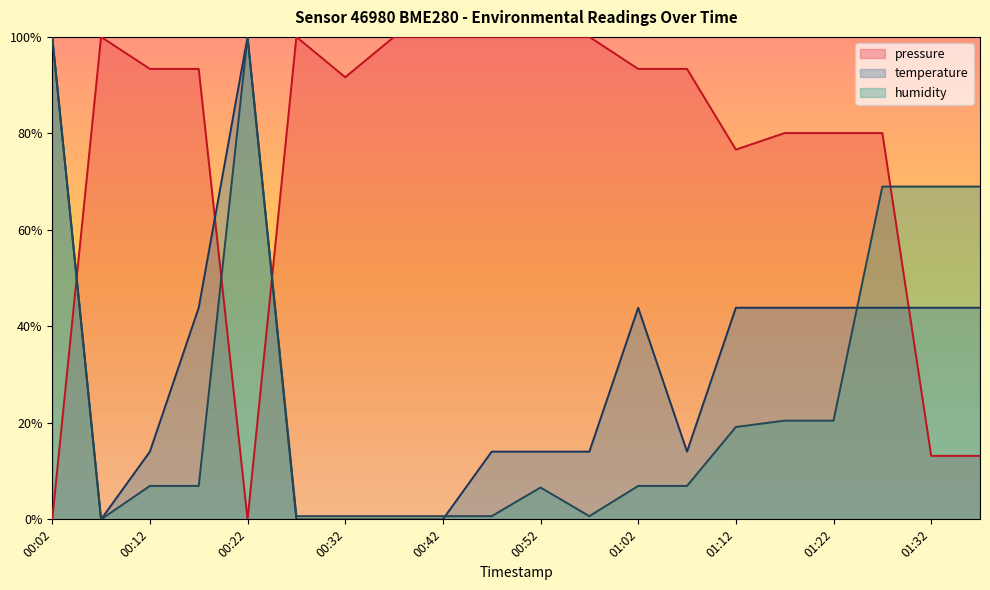

How many interior local peaks does the humidity series have?

2